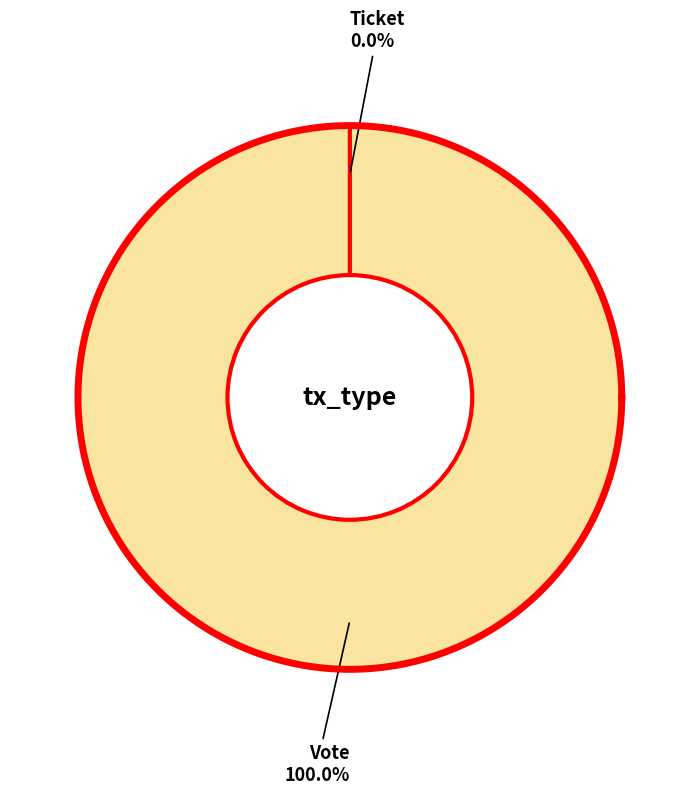

What percentage is NOT represented by Ticket?

100.0%